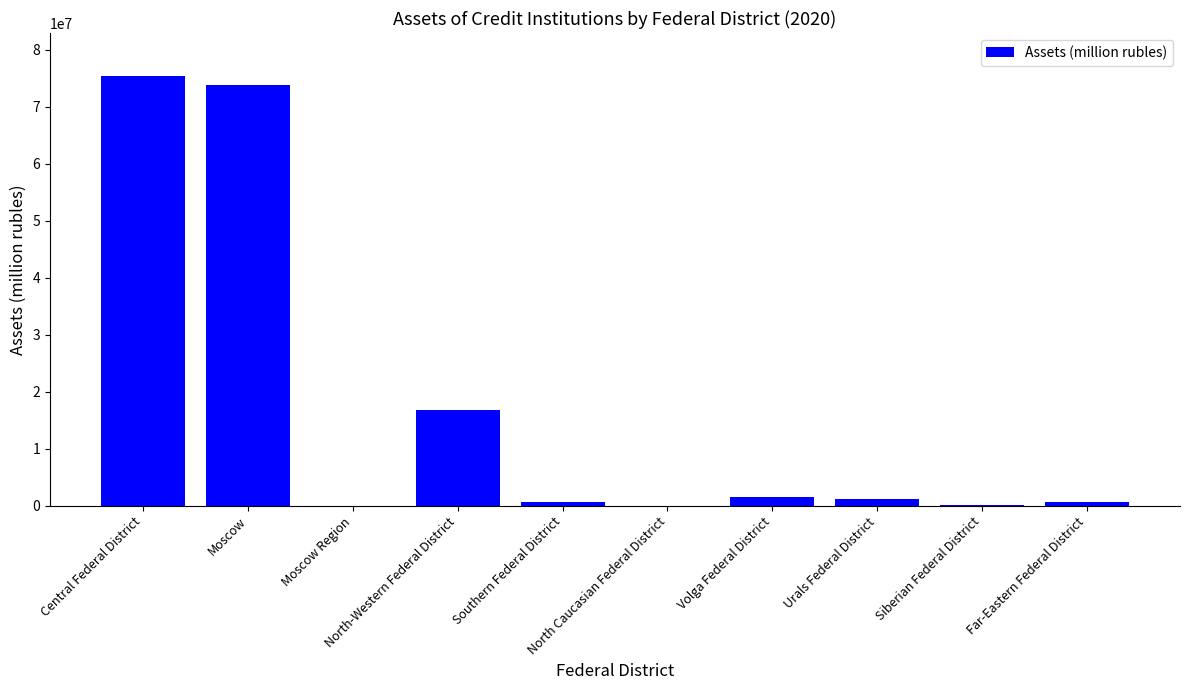

What is the average value?

17025019.1